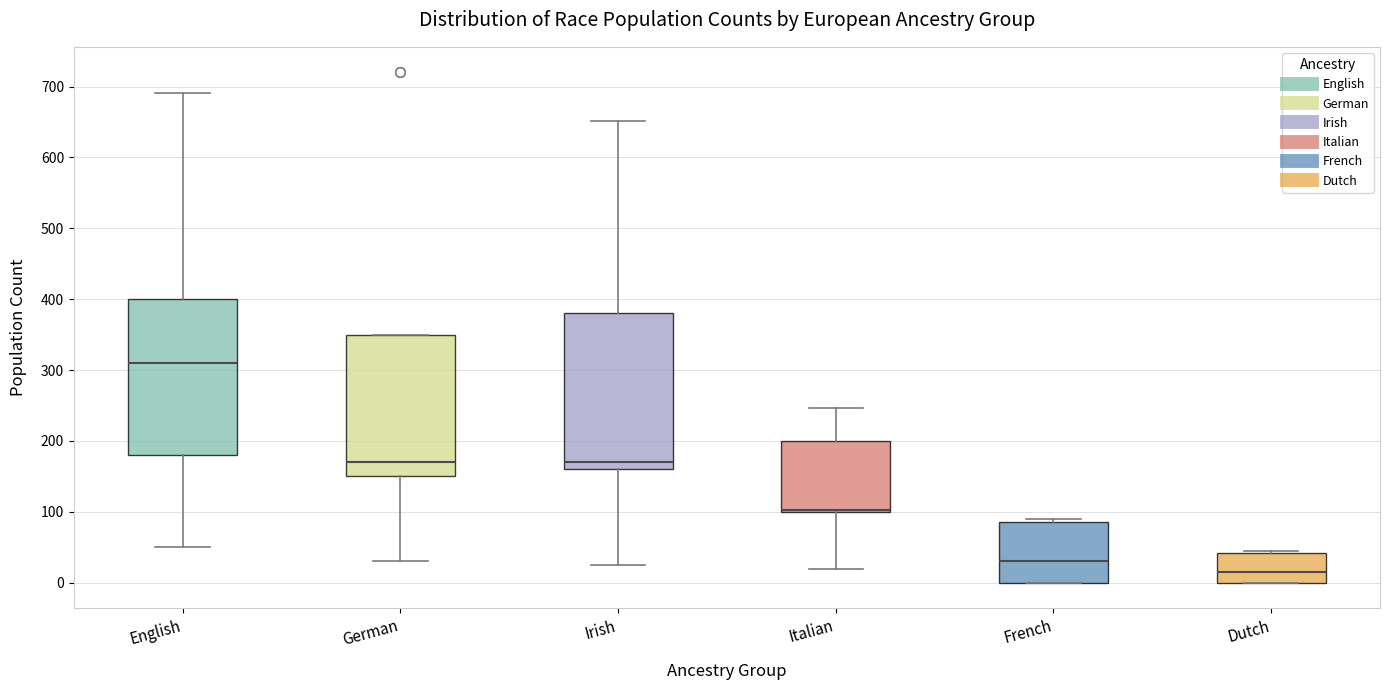

Where does the median line of the box for German sit on the y-axis? The values are not printed on the chart, so give them approximately, as read against the axis.

170